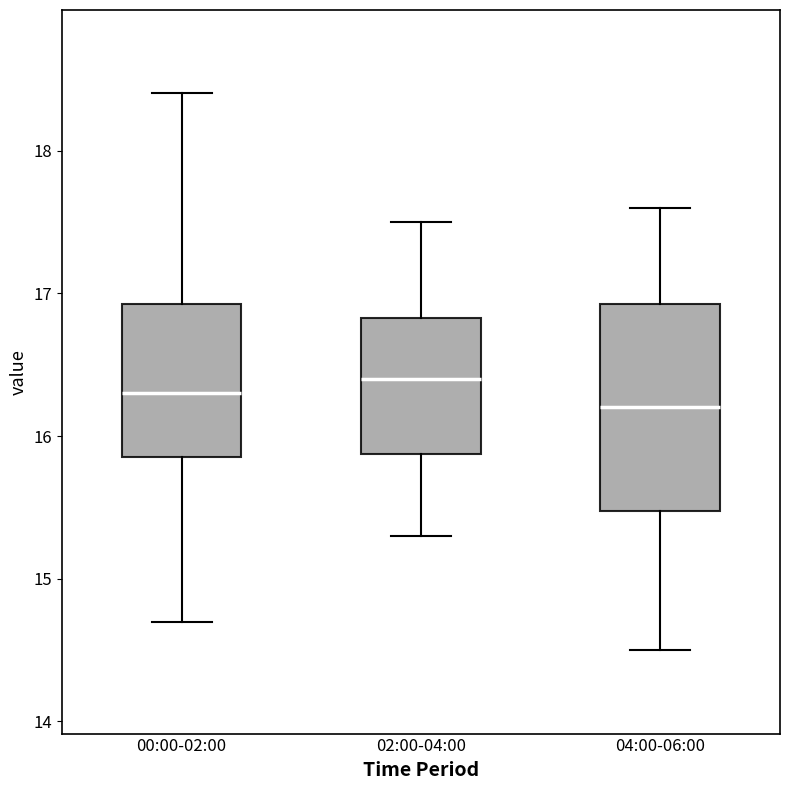

Reading left to right, transcribe this box plot: for each box, give where its median line is, the range the box spans, and where its two whiskers end, as read against the y-axis. The values are not printed on the chart, so give them approximately, as read against the axis.

00:00-02:00: median 16.3, box 15.9 to 16.9, whiskers 14.7 to 18.4
02:00-04:00: median 16.4, box 15.9 to 16.8, whiskers 15.3 to 17.5
04:00-06:00: median 16.2, box 15.5 to 16.9, whiskers 14.5 to 17.6